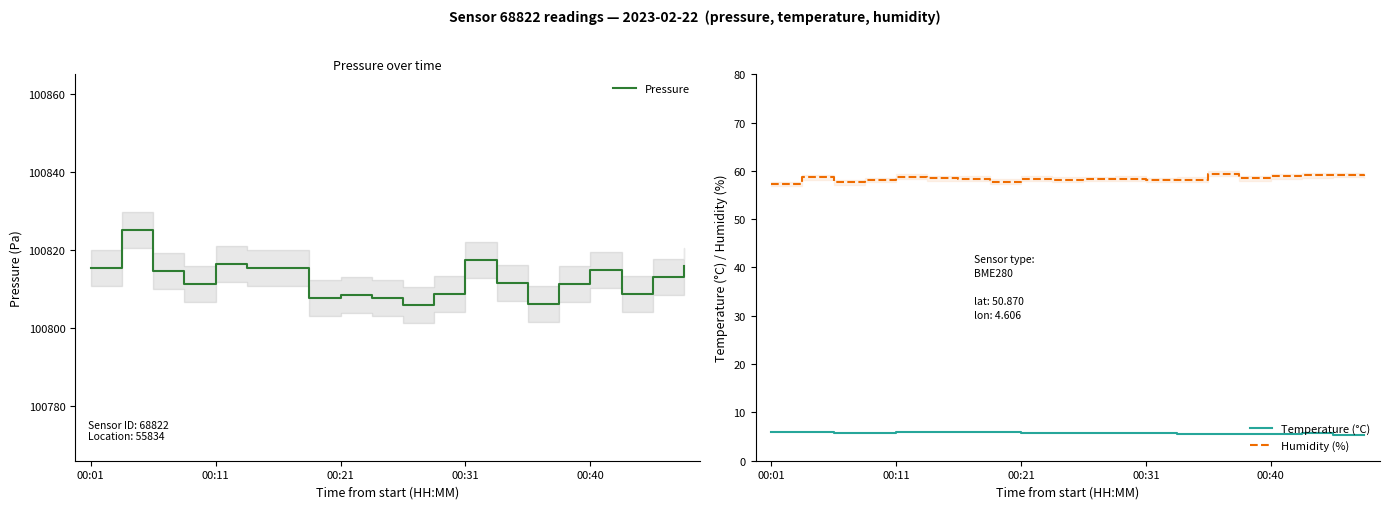

List the series in order of their peak value, highest first.

Pressure, Humidity (%), Temperature (°C)